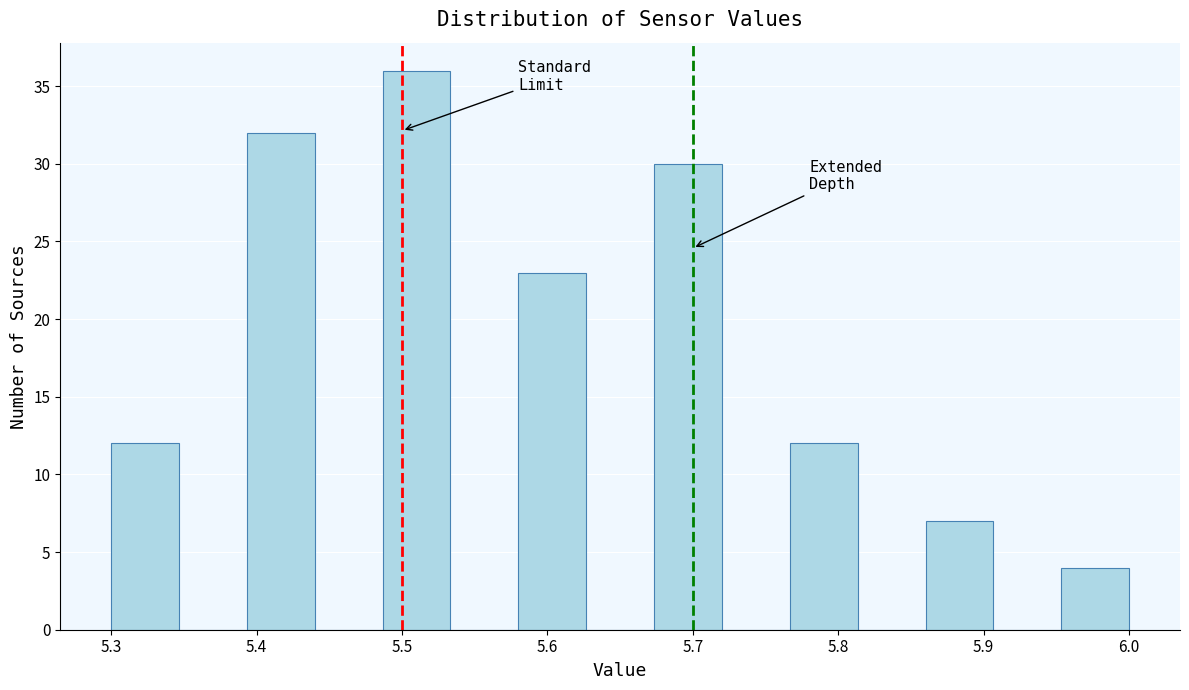

Which range on the x-axis has the tallest bar?

5.49 to 5.53